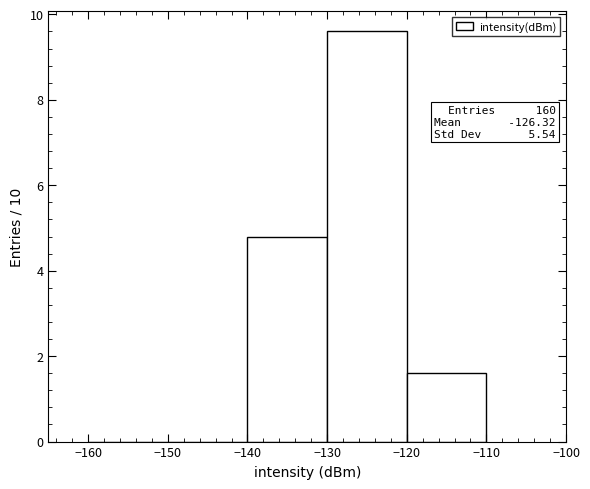

Which range on the x-axis has the tallest bar?

-130 to -120